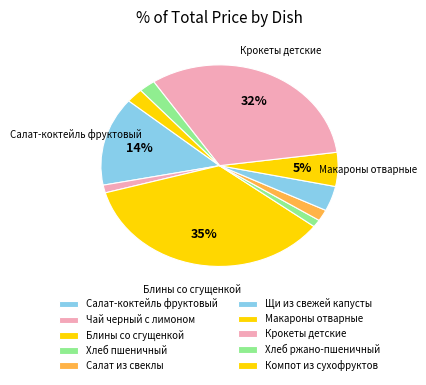

How many segments does this pie chart have?

10